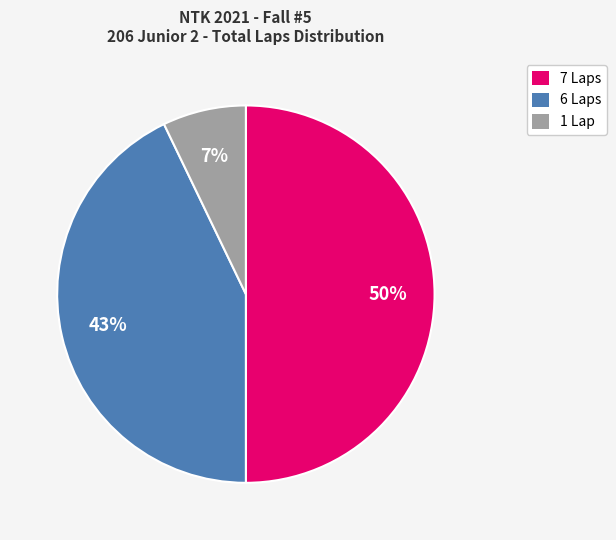

Is 6 Laps the majority of the pie?

No